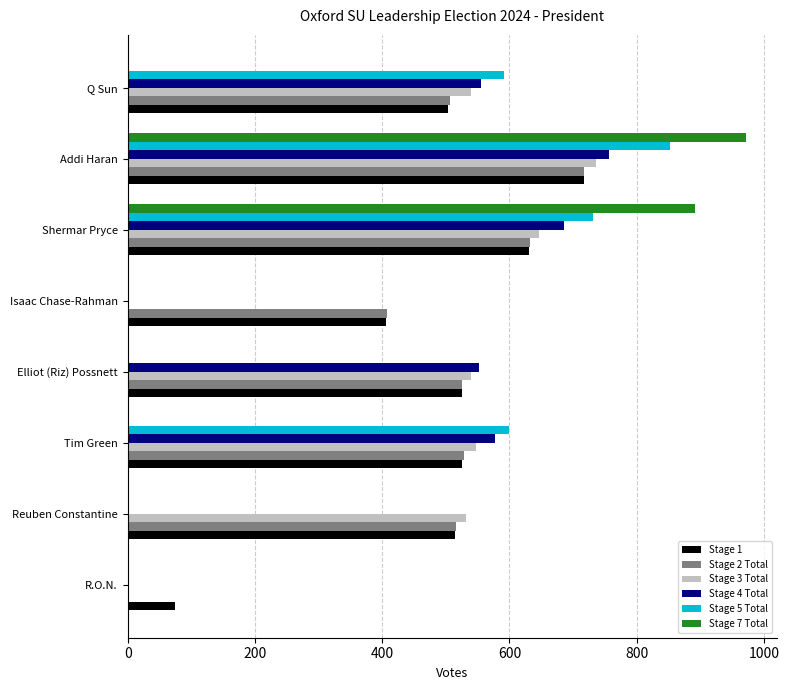

Is it true that Stage 7 Total equals 0 at Q Sun?

True